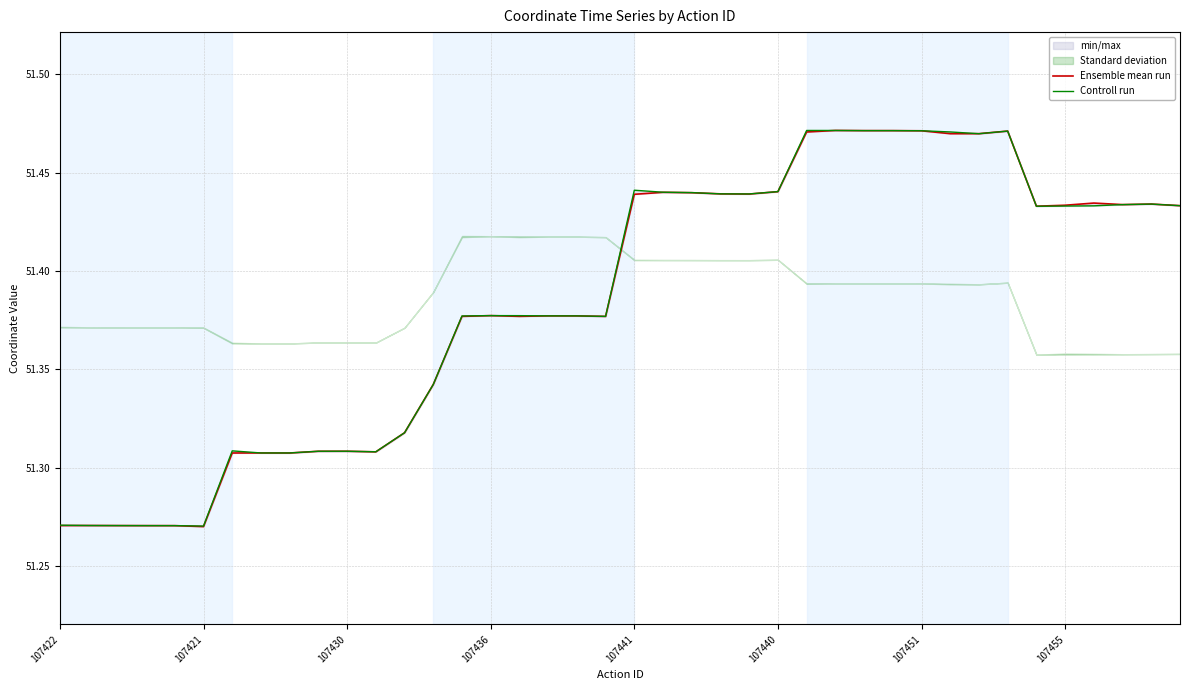

True or false: Ensemble mean run and Controll run cross at least once.

False